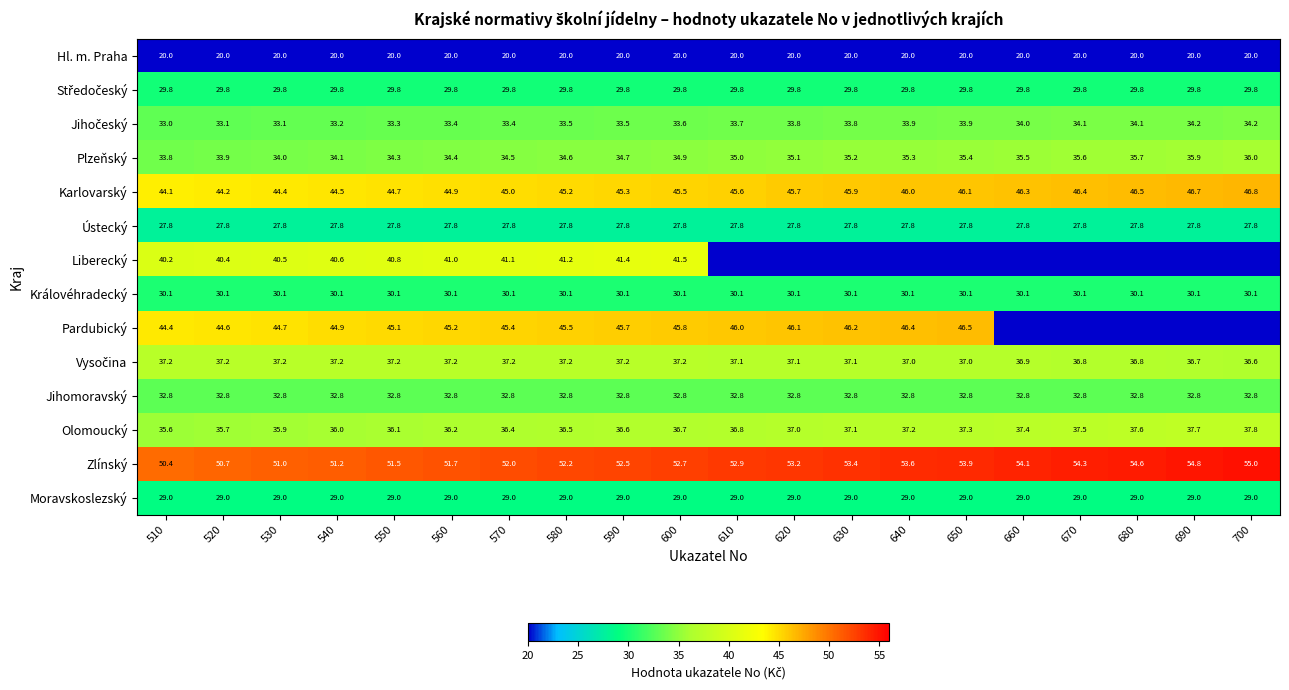

What is the total value across all series at 510?

488.2